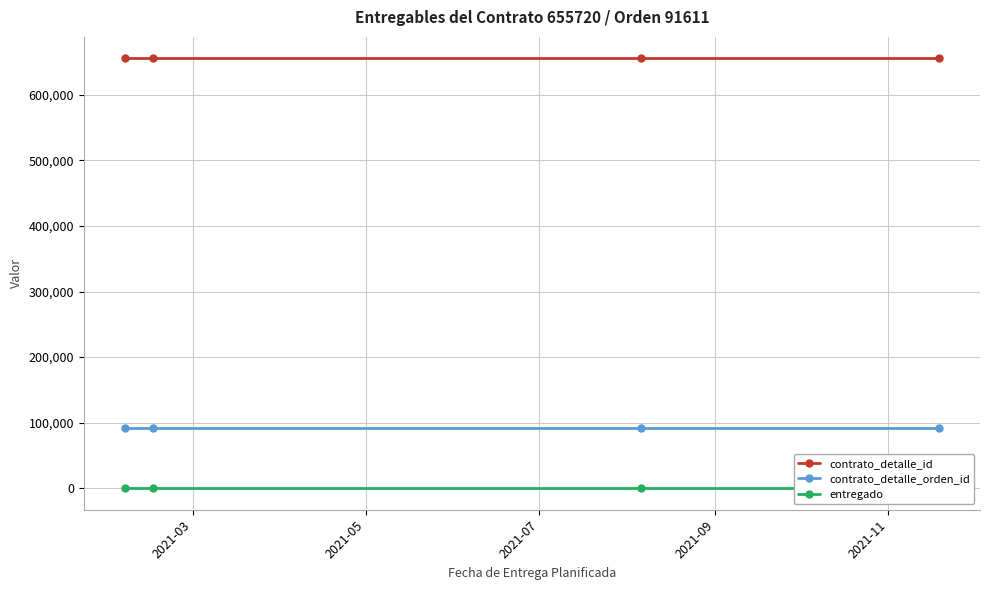

What is the maximum value for contrato_detalle_orden_id?

91611